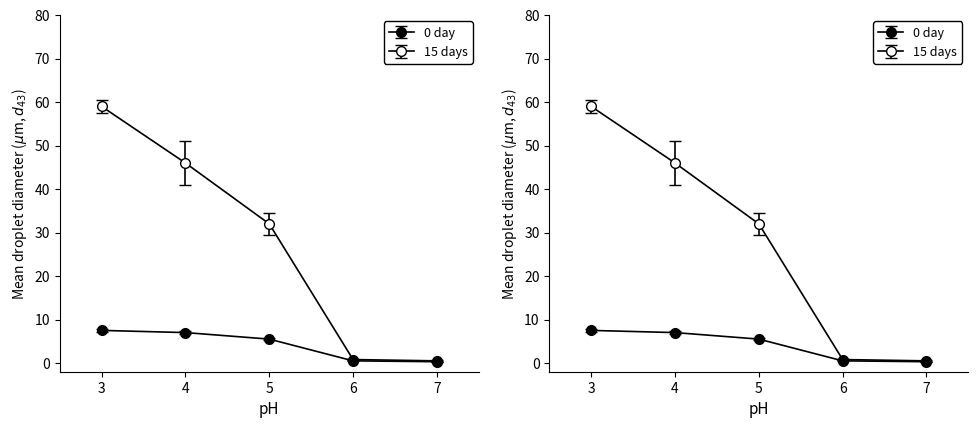

True or false: 15 days and 0 day intersect in this chart.

False